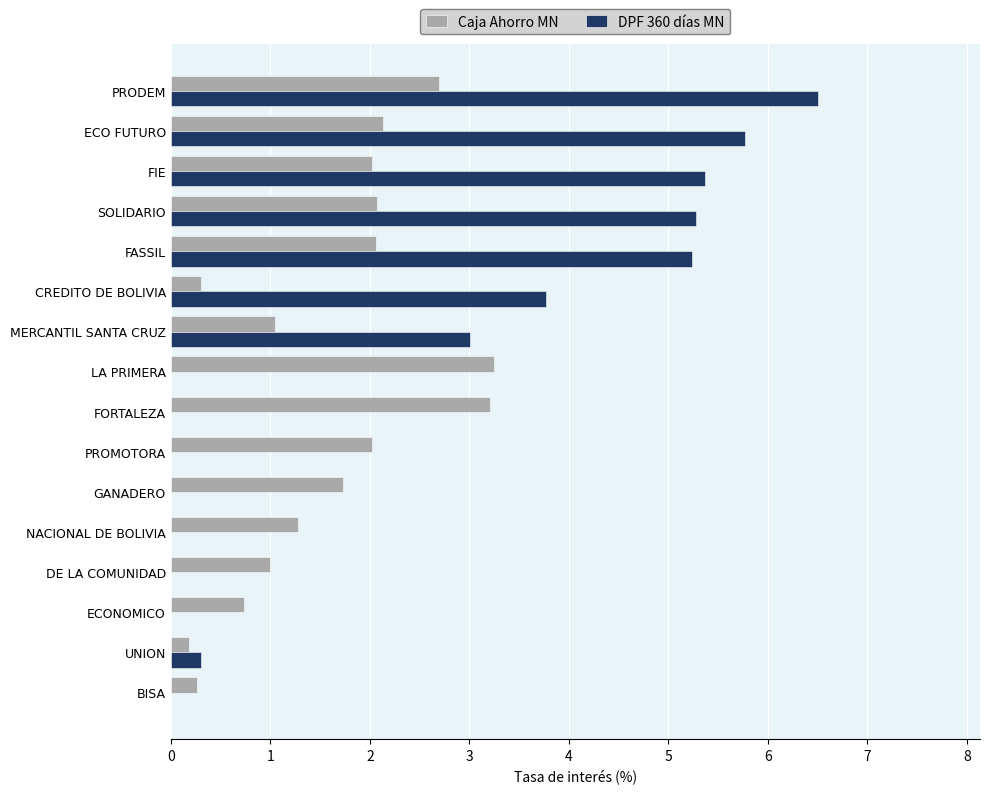

What are all the series names shown in the legend?

Caja Ahorro MN, DPF 360 días MN